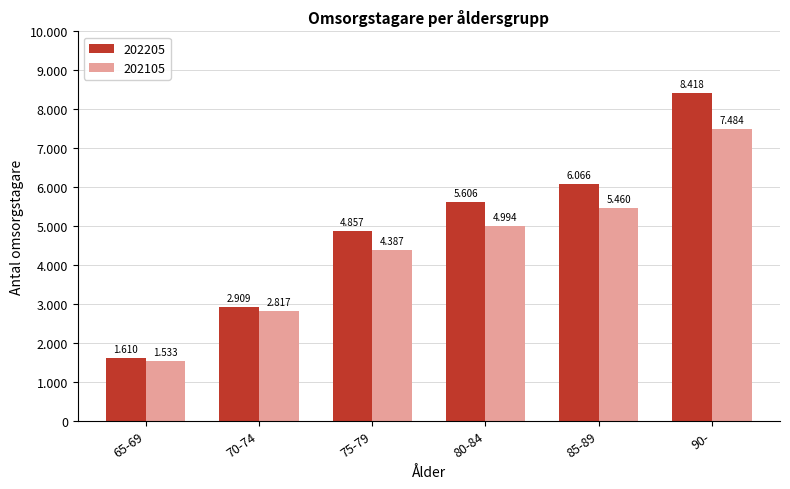

At which label is 202105 closest to 4508?

75-79